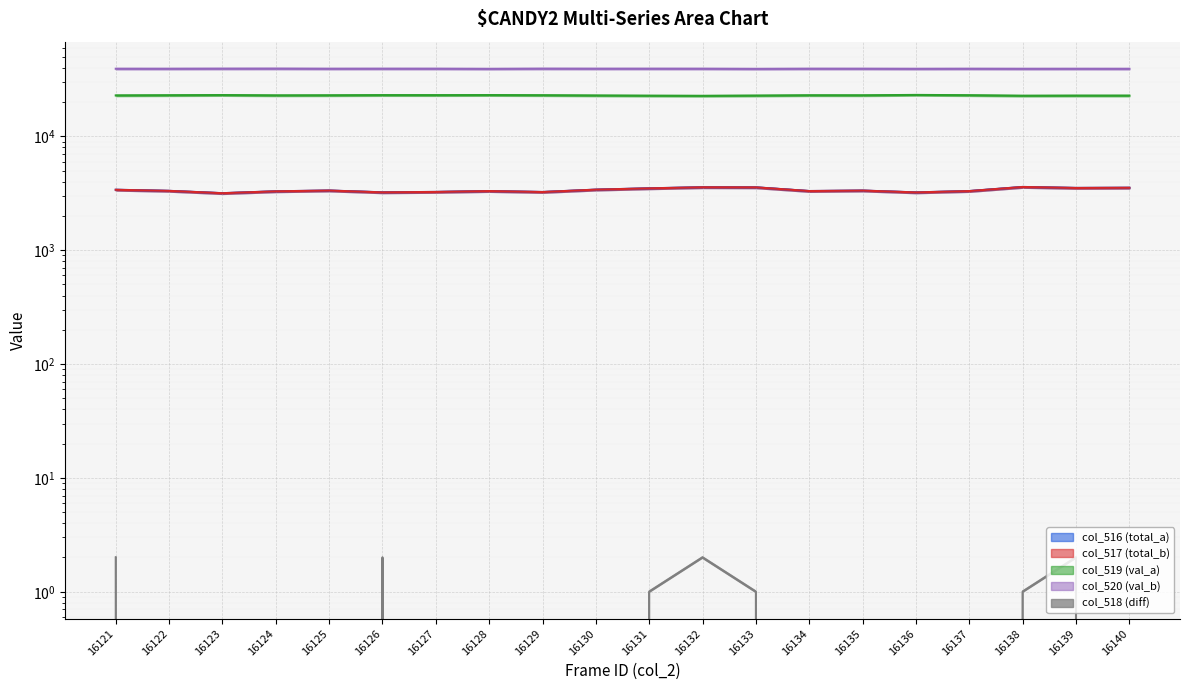

Reading right to left, transcribe all the data shown in this chart.

col_516 (total_a): 16140=3536	16139=3524	16138=3594	16137=3308	16136=3219	16135=3340	16134=3309	16133=3566	16132=3574	16131=3496	16130=3404	16129=3245	16128=3308	16127=3250	16126=3224	16125=3342	16124=3291	16123=3168	16122=3321	16121=3396
col_517 (total_b): 16140=3536	16139=3522	16138=3593	16137=3308	16136=3219	16135=3340	16134=3309	16133=3565	16132=3572	16131=3495	16130=3404	16129=3245	16128=3308	16127=3250	16126=3222	16125=3342	16124=3291	16123=3168	16122=3321	16121=3394
col_518 (diff): 16140=0	16139=2	16138=1	16137=0	16136=0	16135=0	16134=0	16133=1	16132=2	16131=1	16130=0	16129=0	16128=0	16127=0	16126=2	16125=0	16124=0	16123=0	16122=0	16121=2
col_519 (val_a): 16140=22793	16139=22788	16138=22736	16137=22980	16136=23119	16135=22939	16134=22958	16133=22807	16132=22694	16131=22756	16130=22855	16129=22978	16128=23052	16127=23013	16126=23030	16125=22942	16124=22904	16123=23057	16122=22972	16121=22891
col_520 (val_b): 16140=39206	16139=39223	16138=39205	16137=39247	16136=39197	16135=39256	16134=39268	16133=39162	16132=39267	16131=39283	16130=39276	16129=39312	16128=39175	16127=39272	16126=39281	16125=39251	16124=39340	16123=39310	16122=39242	16121=39248